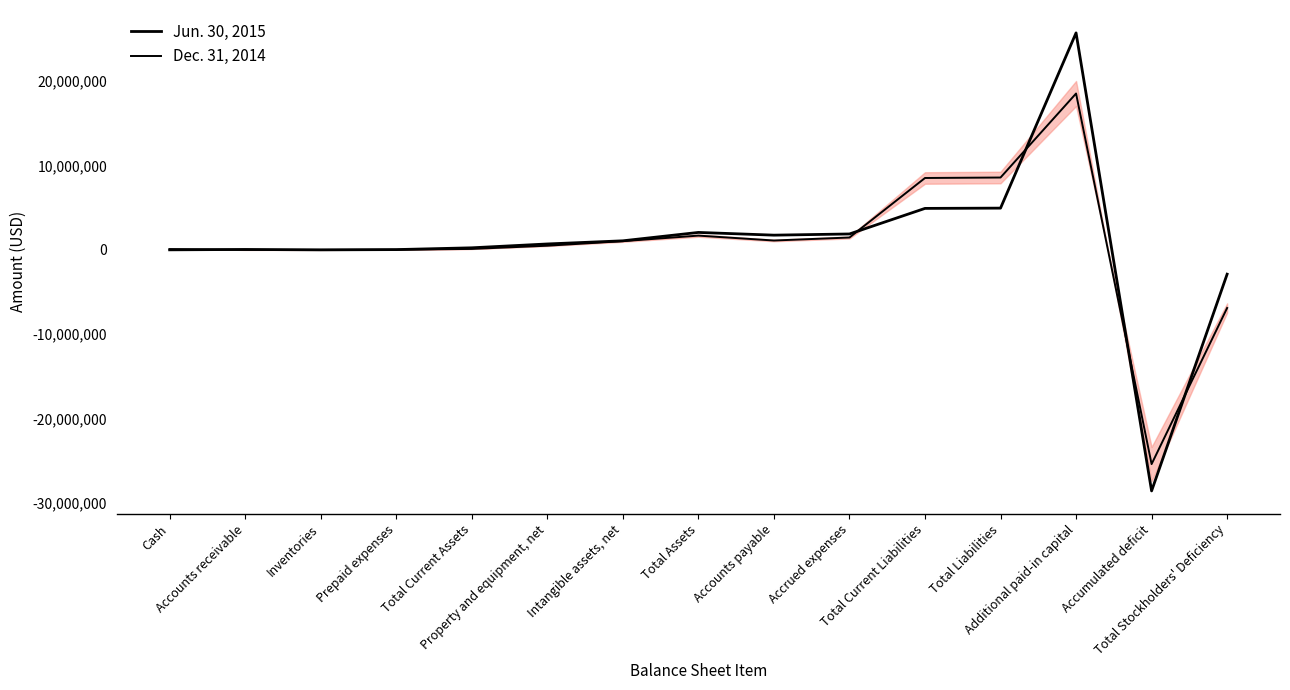

Does the chart display data point markers on the line(s)?

No